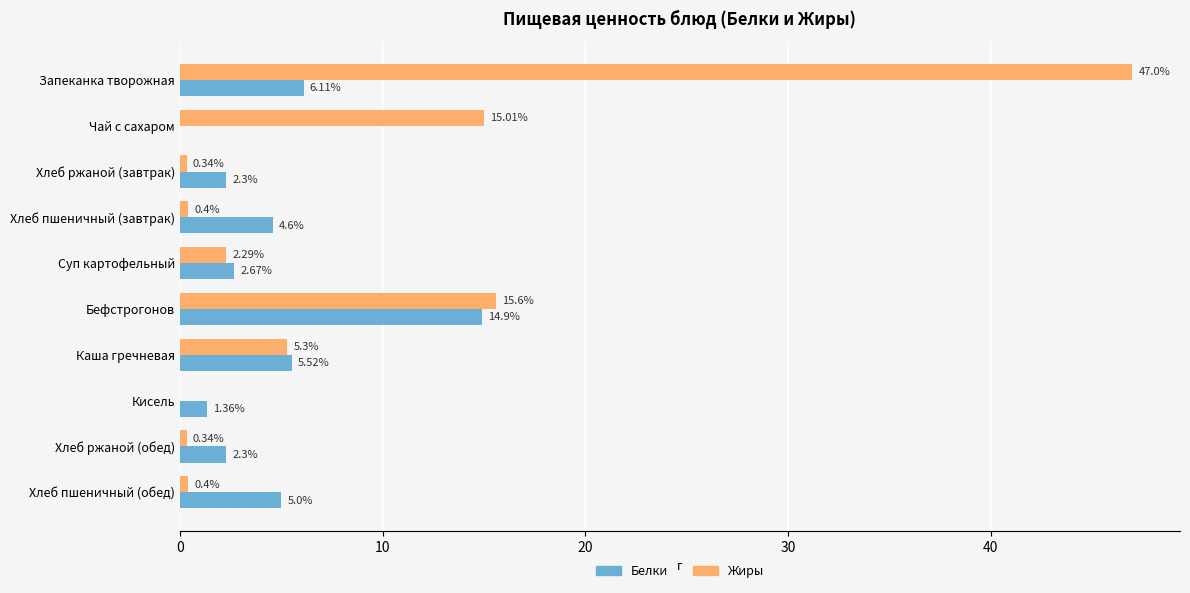

How many data points does each series have?

10